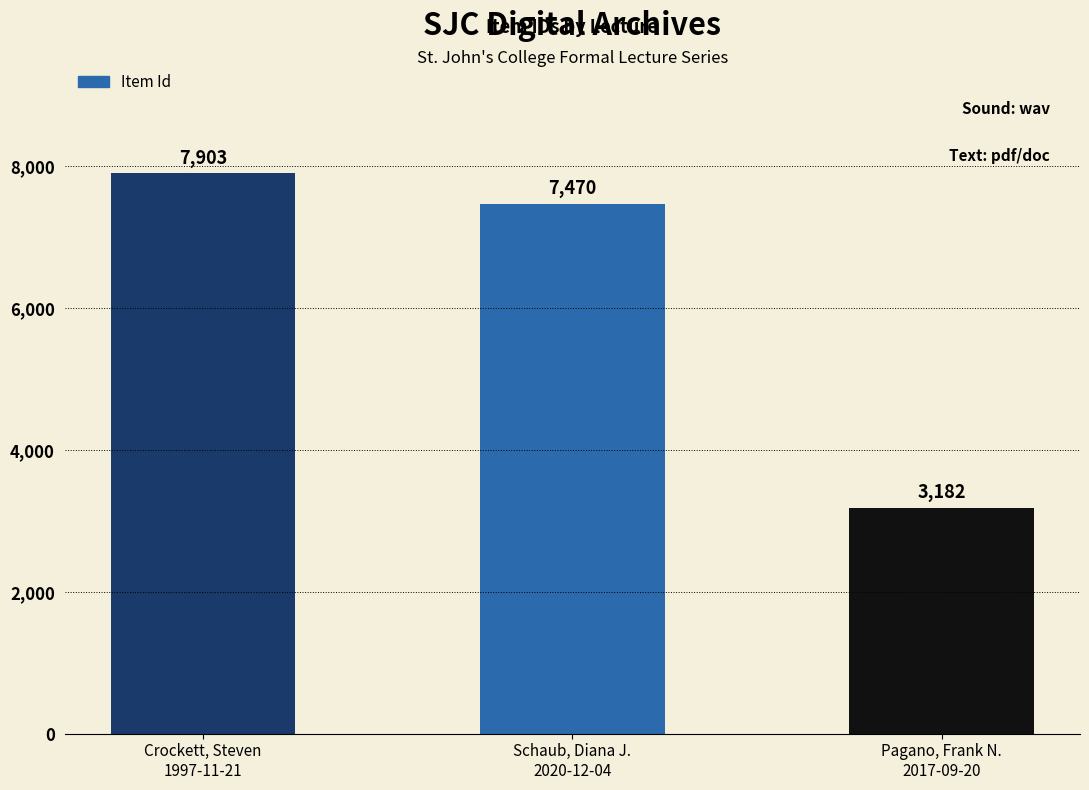

What is the sum of all values?

18555